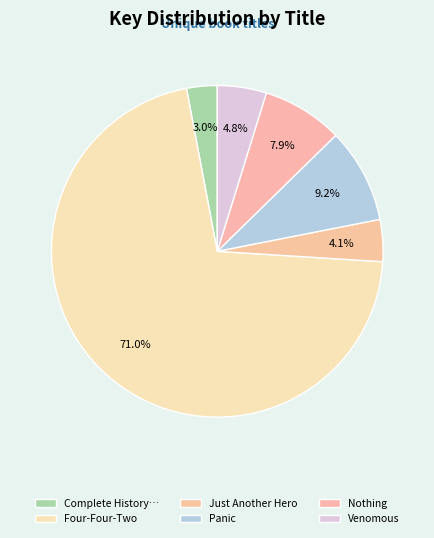

Is it true that Four-Four-Two is 71% of the pie?

True